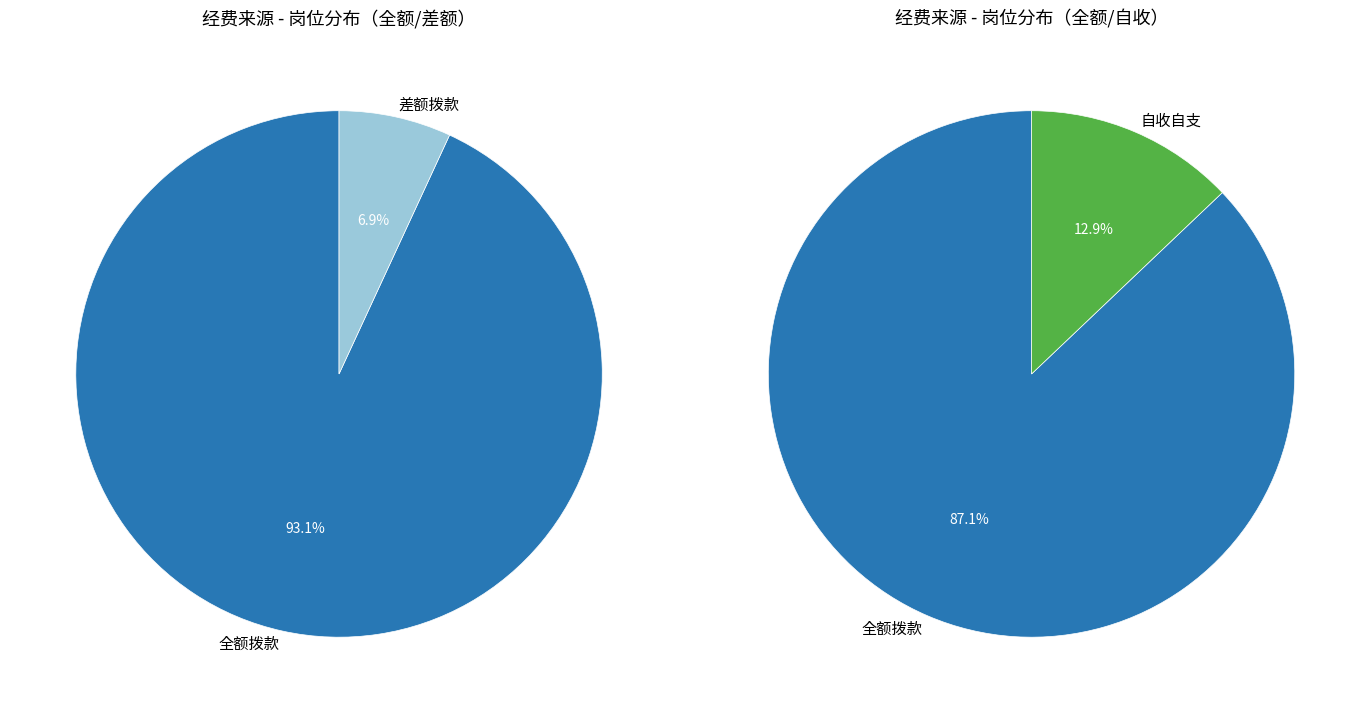

True or false: 自收自支 accounts for 12% of the total.

True